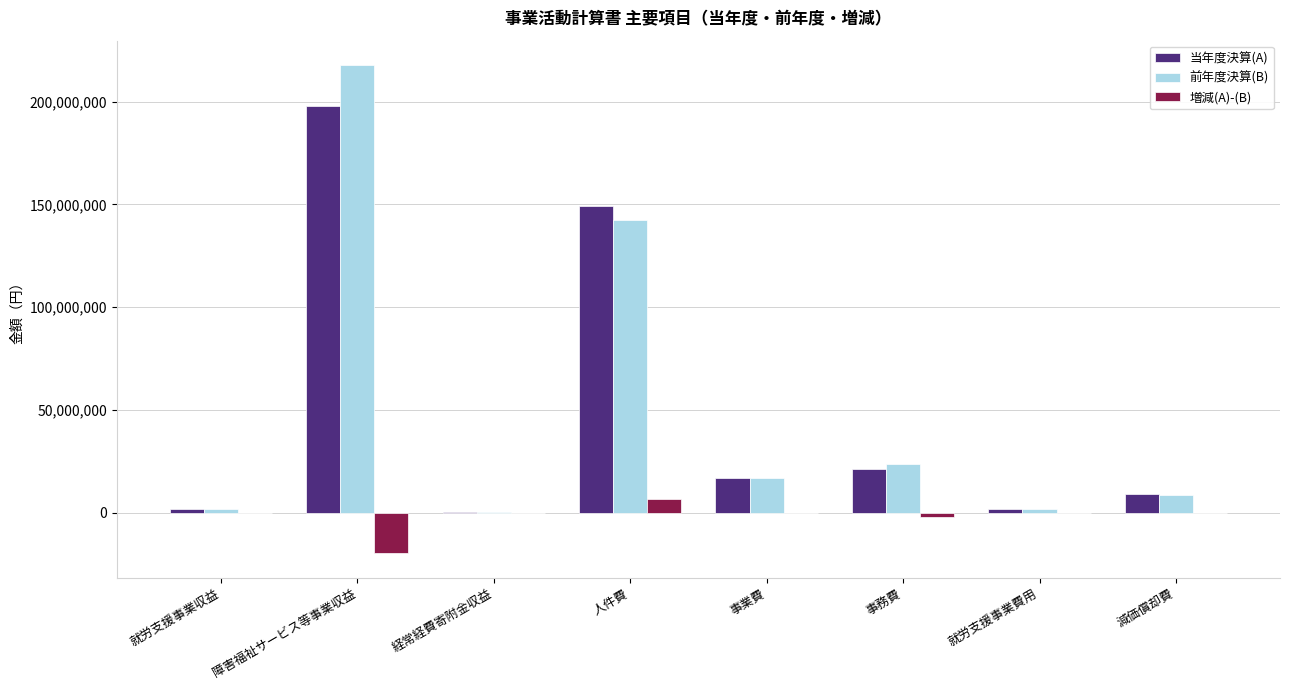

What are all the series names shown in the legend?

当年度決算(A), 前年度決算(B), 増減(A)-(B)